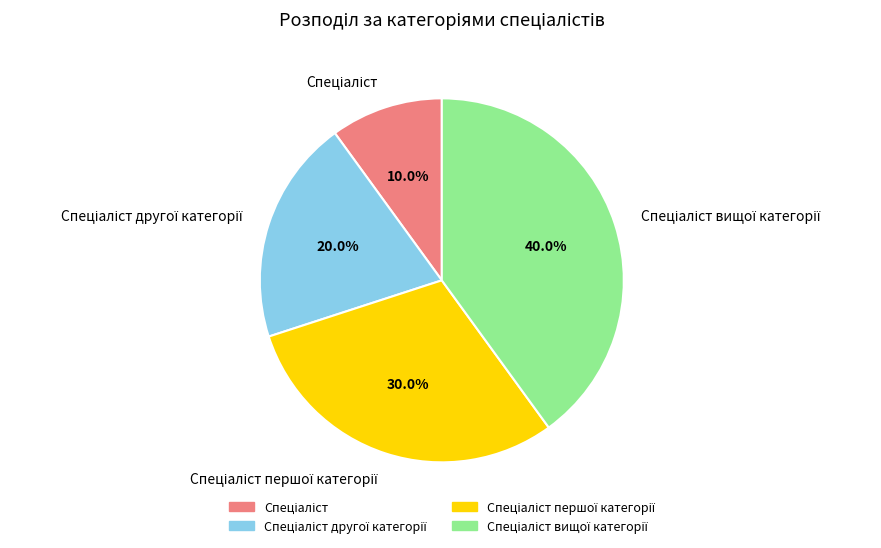

Is there a majority slice in this chart?

No